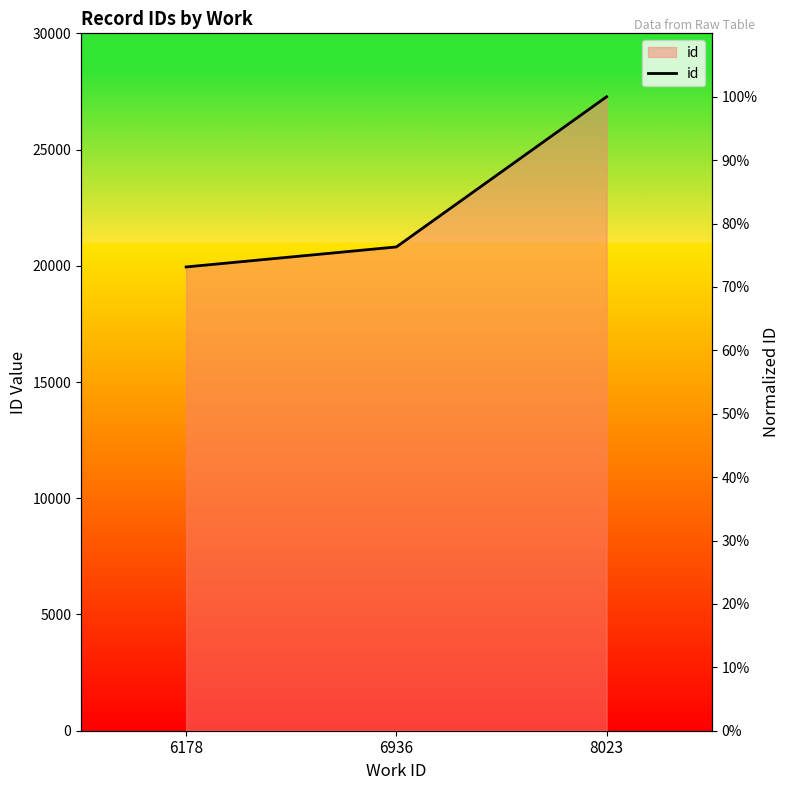

What is the value of the 2nd point from the left?

0.8